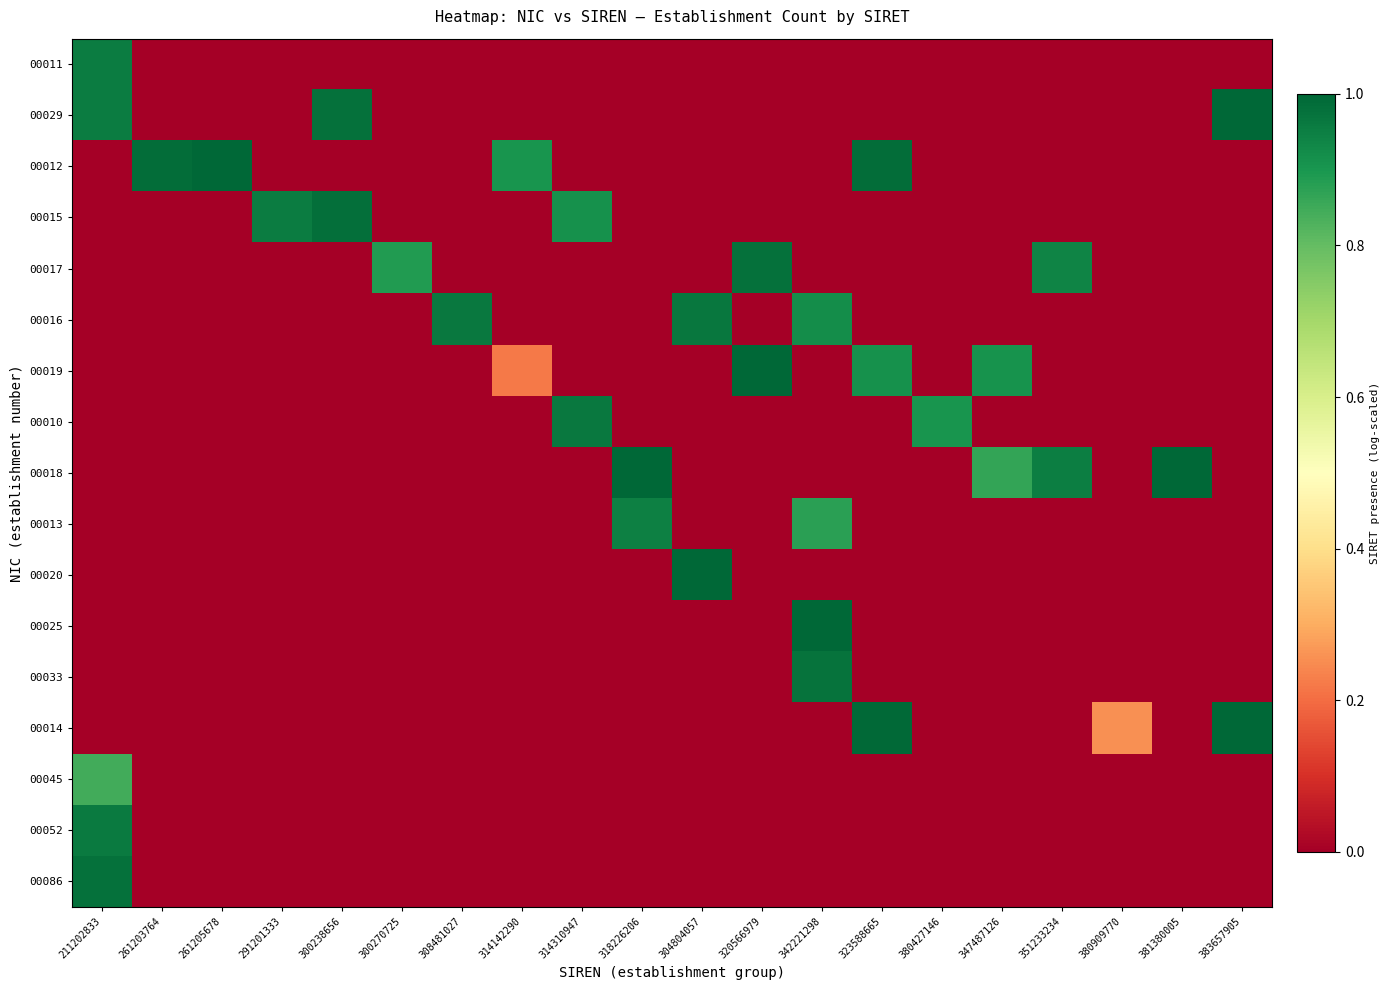

What is the difference between the highest and lowest values at 300270725?

0.9